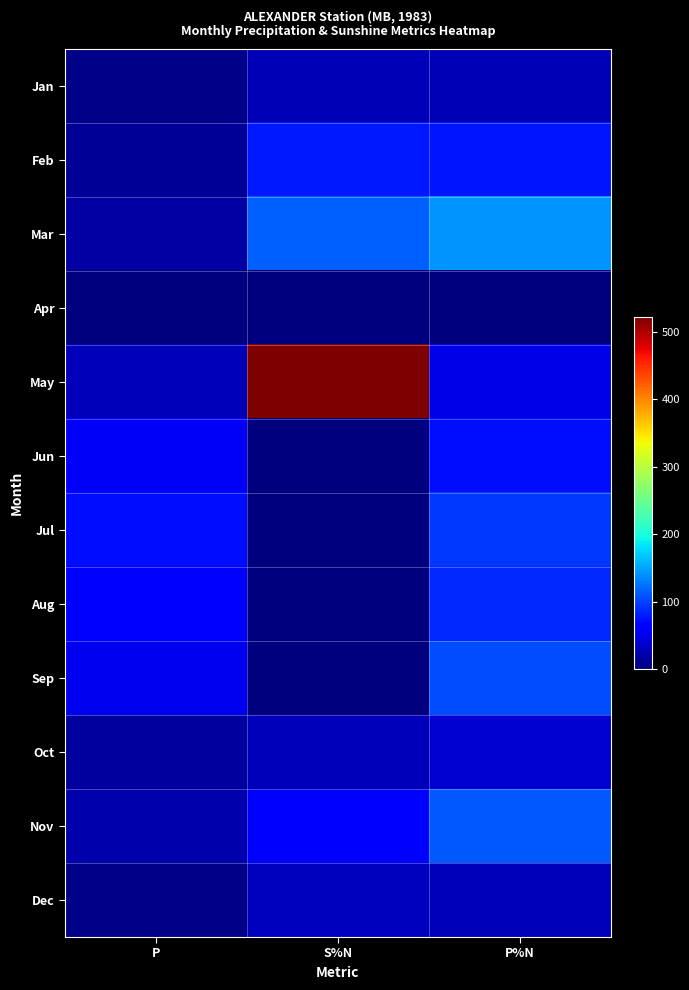

Reading right to left, list all the values displayed in this chart.

Jan: P%N=25.0	S%N=25.0	P=4.5
Feb: P%N=76.0	S%N=78.0	P=11.0
Mar: P%N=142.0	S%N=116.0	P=16.5
Apr: P%N=0.0	S%N=0.0	P=0.0
May: P%N=48.0	S%N=522.0	P=27.8
Jun: P%N=73.0	S%N=0.0	P=55.4
Jul: P%N=94.0	S%N=0.0	P=72.6
Aug: P%N=86.0	S%N=0.0	P=61.0
Sep: P%N=105.0	S%N=0.0	P=52.2
Oct: P%N=38.0	S%N=27.0	P=14.4
Nov: P%N=112.0	S%N=58.0	P=20.8
Dec: P%N=27.0	S%N=30.0	P=5.0